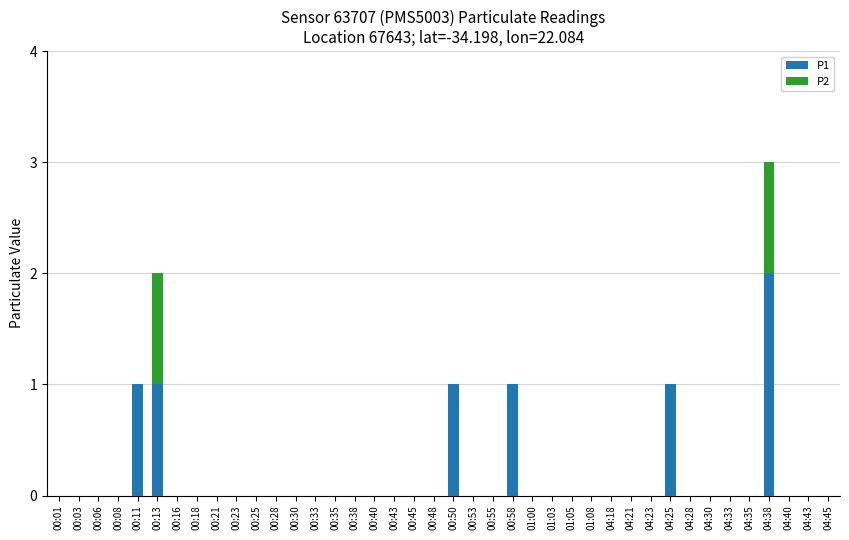

At which category is the sum across all series the highest?

04:38